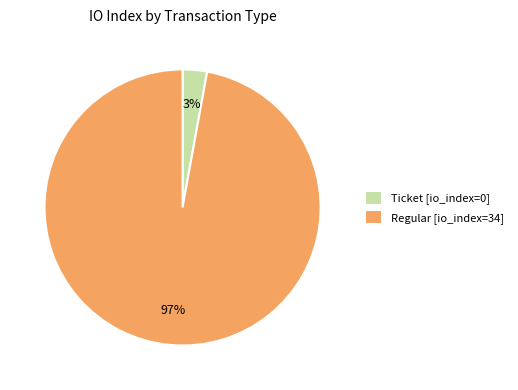

Does Ticket [io_index=0] represent more than half of the total?

No